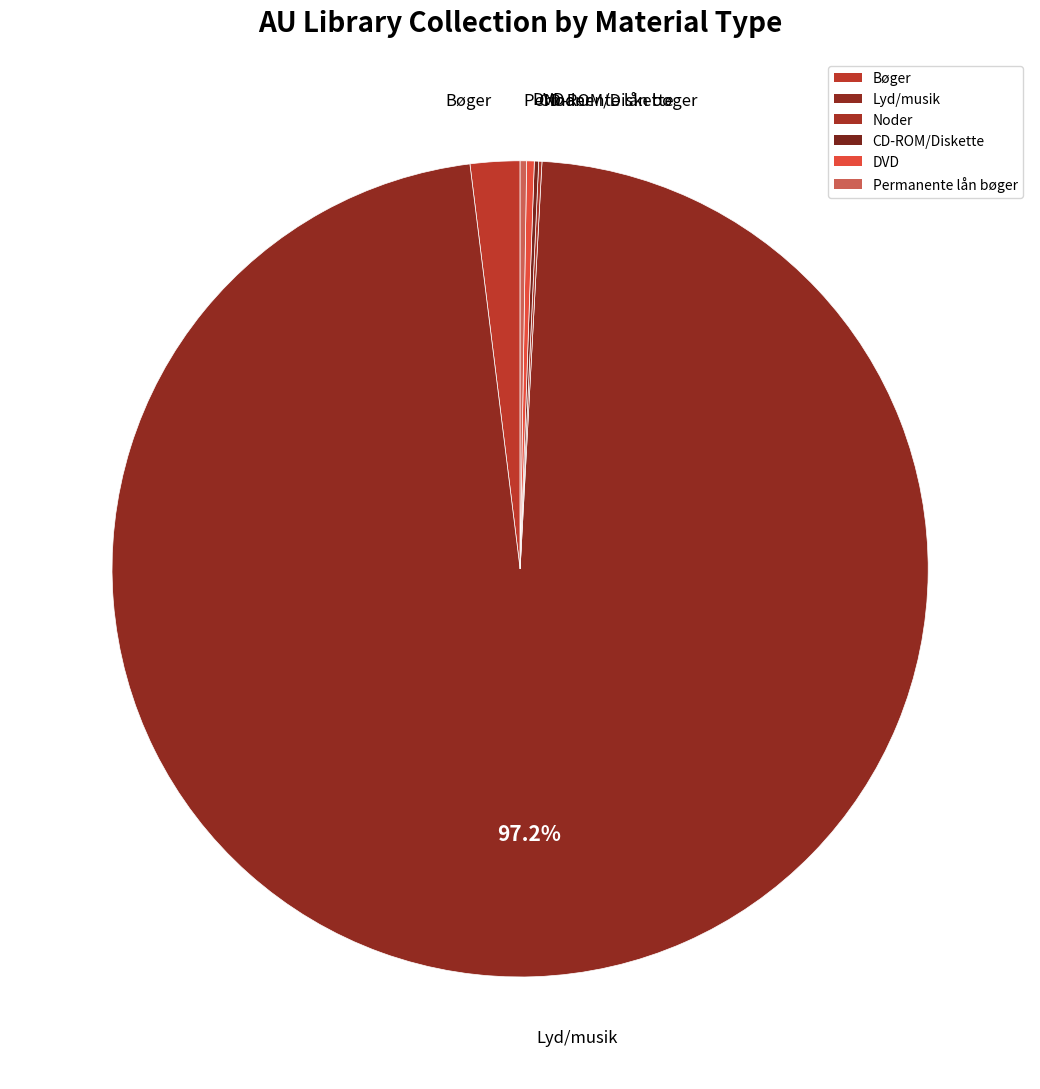

To the nearest percent, what is the average slice percentage?

17%